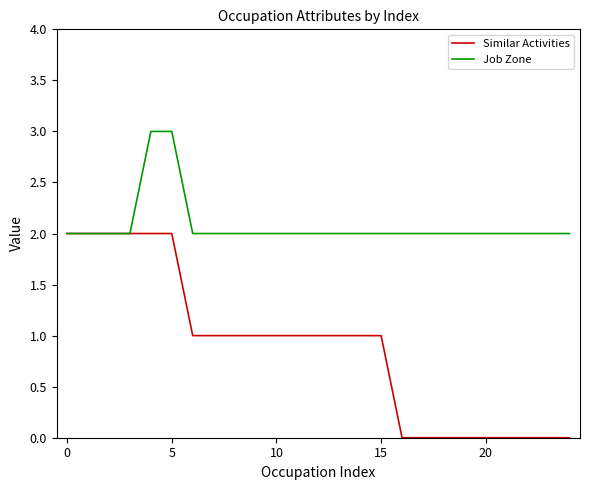

What is the sum of all Similar Activities values?

22